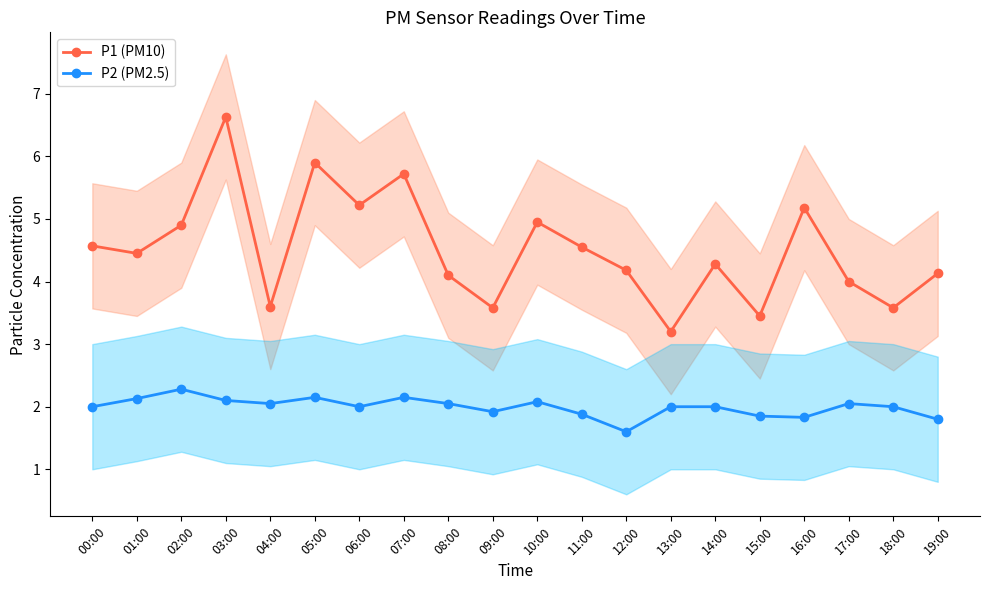

What is the maximum value for P1 (PM10)?

6.6